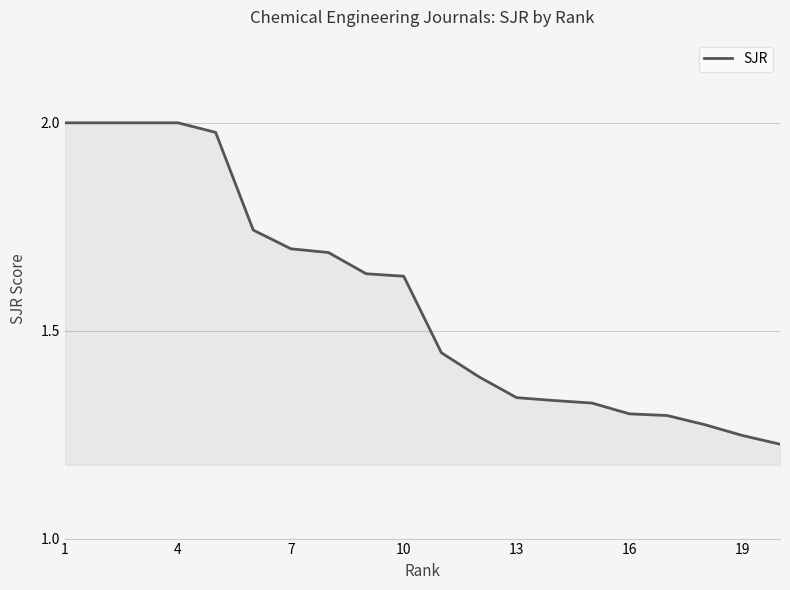

What is the difference between the maximum and minimum values?

0.8